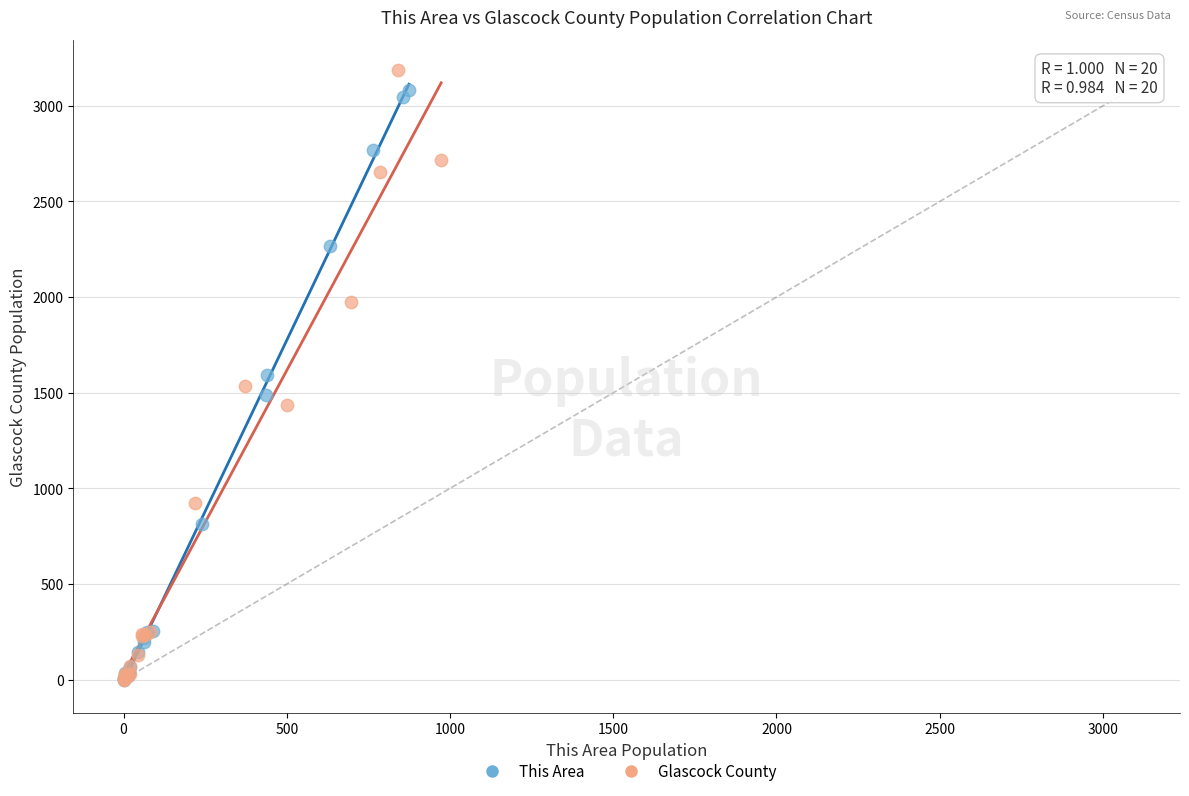

Which series contains the highest Y value?

Glascock County